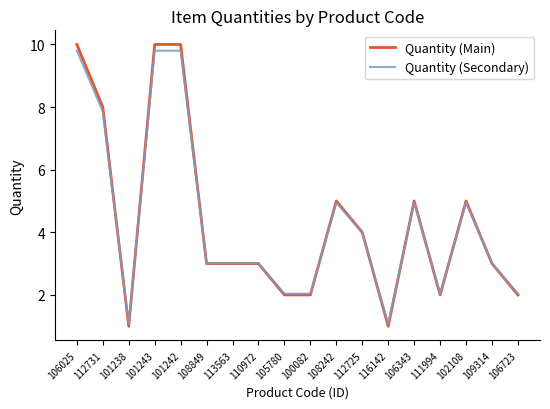

What is the sum of all Quantity (Secondary) values?

78.4